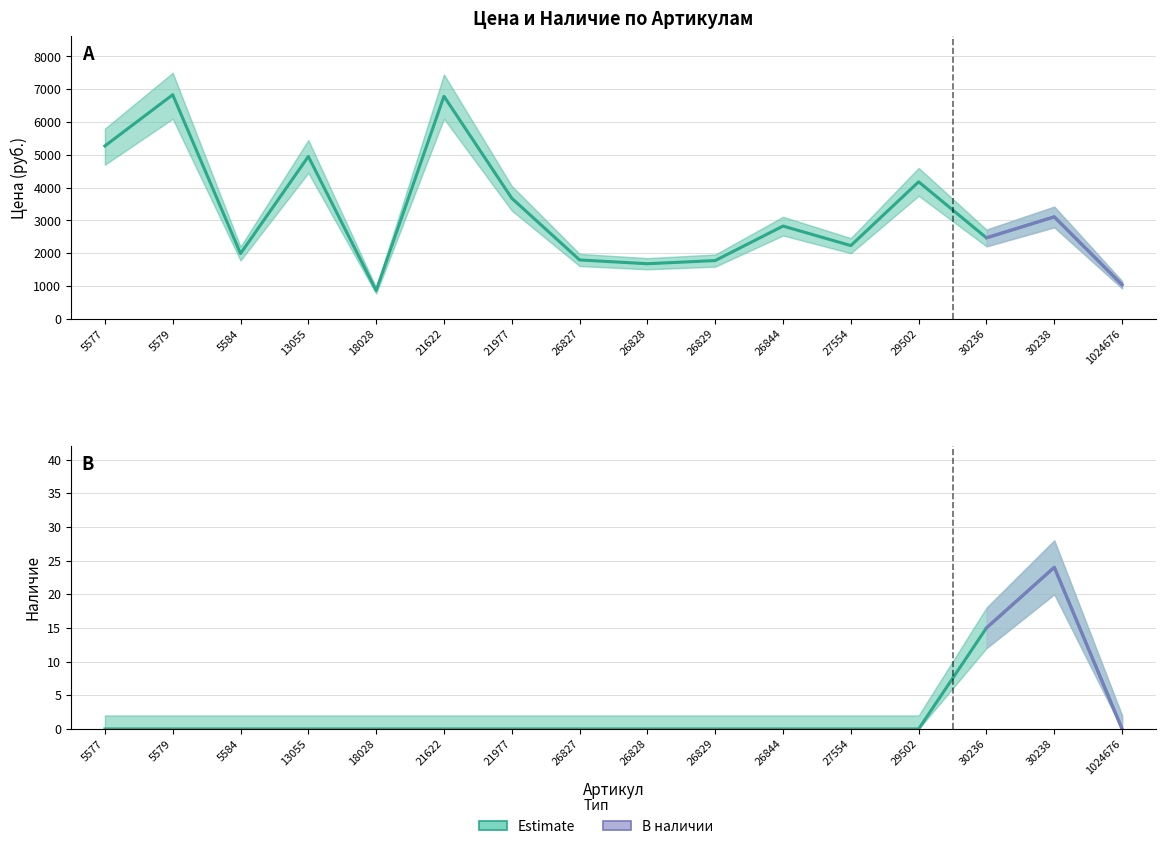

The value of Наличие at 30238 is 40. True or false?

False